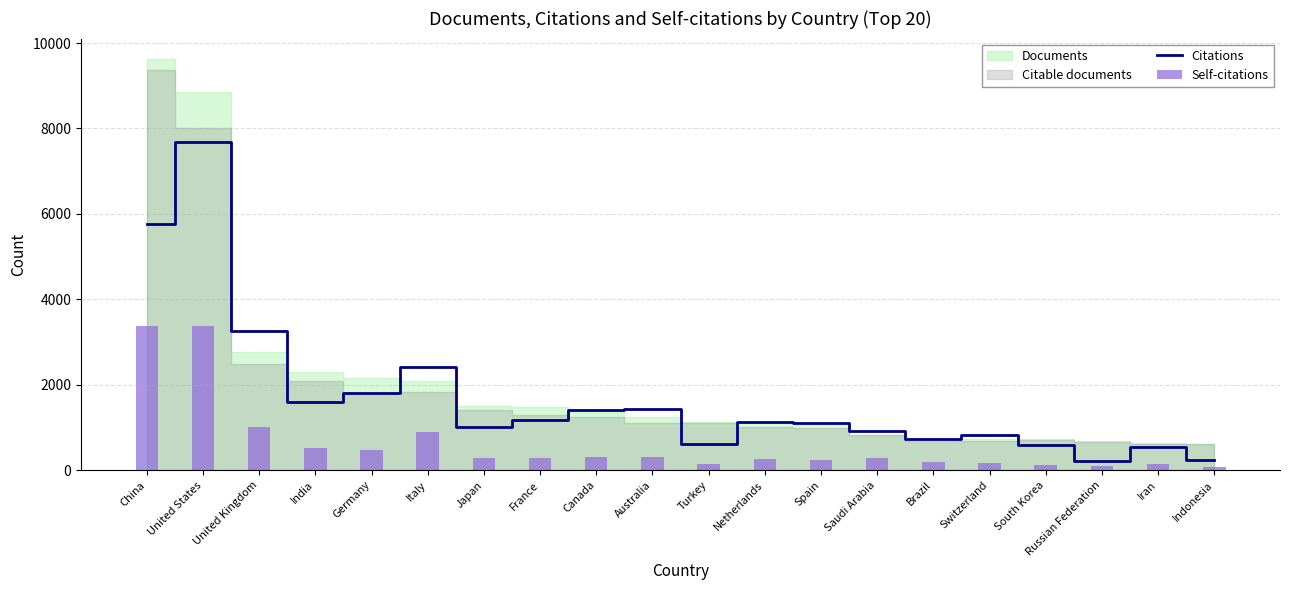

List the labels in order of Citations value, smallest first.

Russian Federation, Indonesia, Iran, South Korea, Turkey, Brazil, Switzerland, Saudi Arabia, Japan, Spain, Netherlands, France, Canada, Australia, India, Germany, Italy, United Kingdom, China, United States